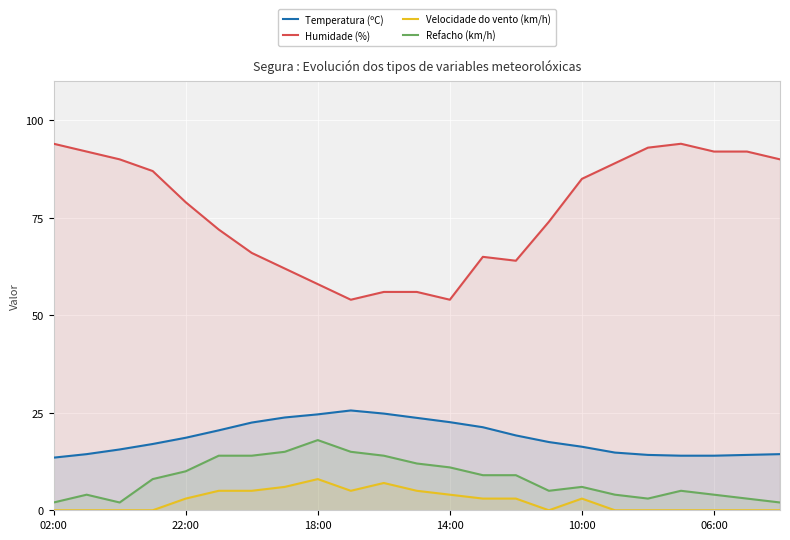

Between 22:00 and 14:00, which series saw the biggest shift?

Humidade (%)